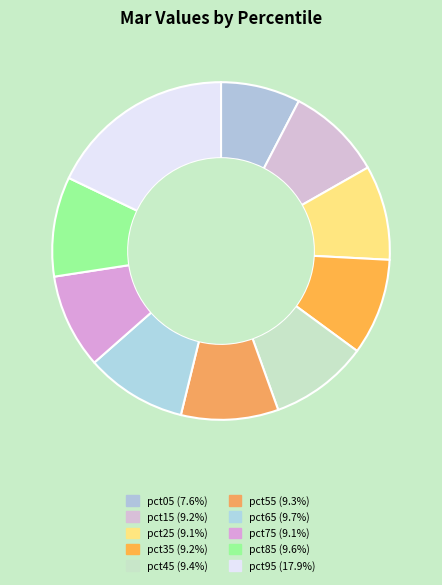

How many segments does this pie chart have?

10